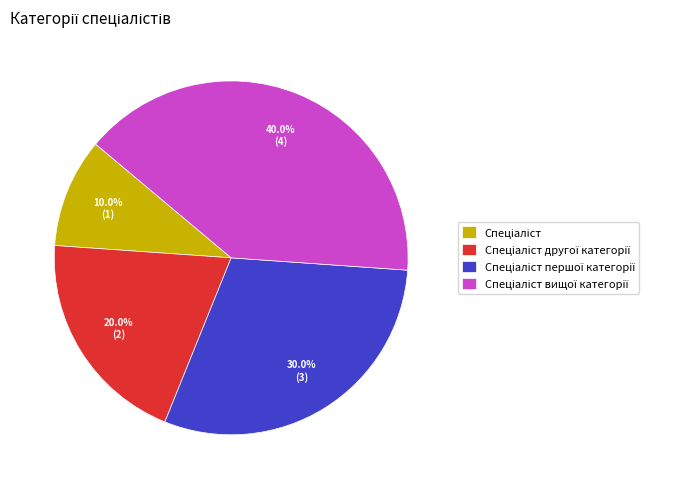

Is there any slice that represents more than half of the pie?

No